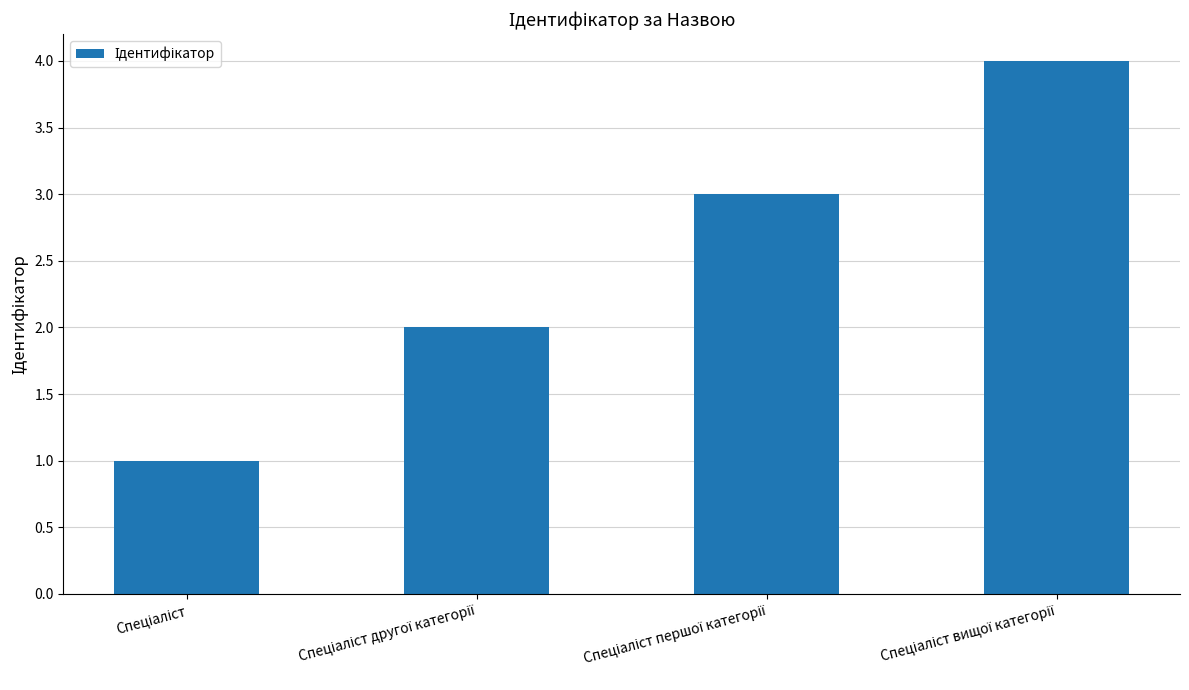

How many data points are less than 3?

2